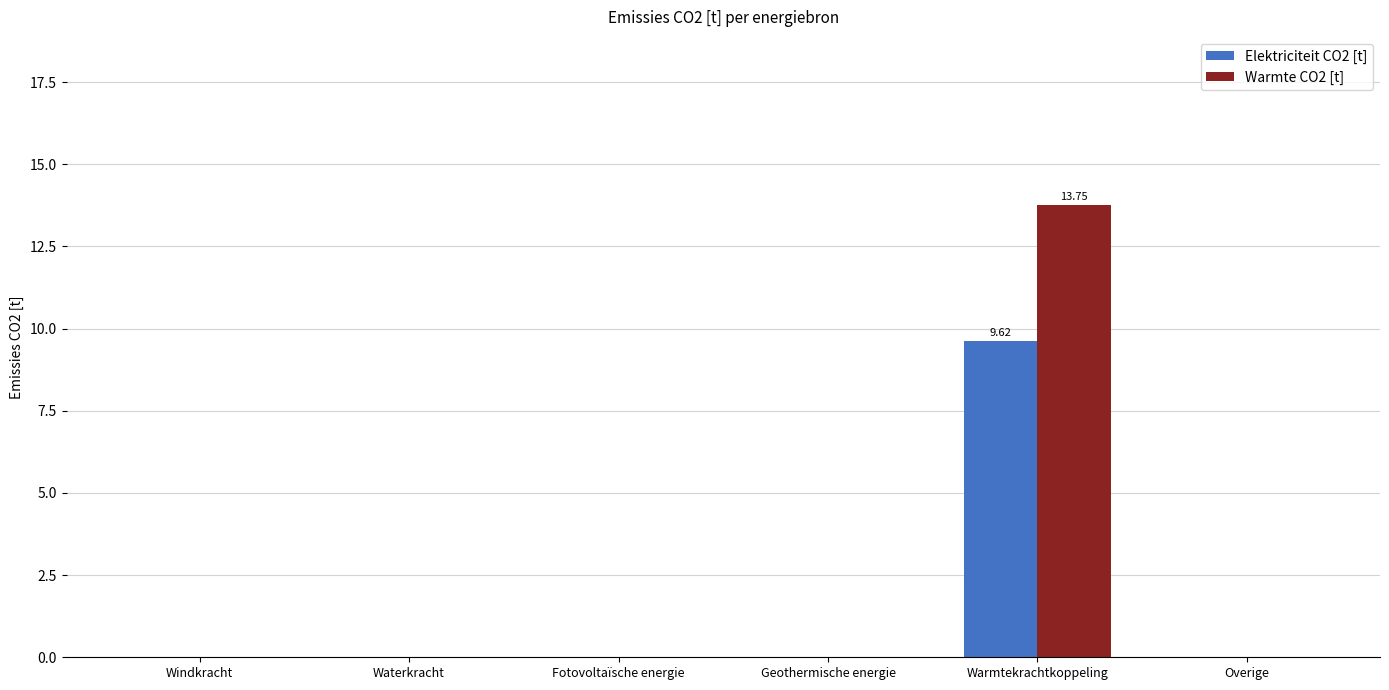

Count the number of categories in the chart.

6